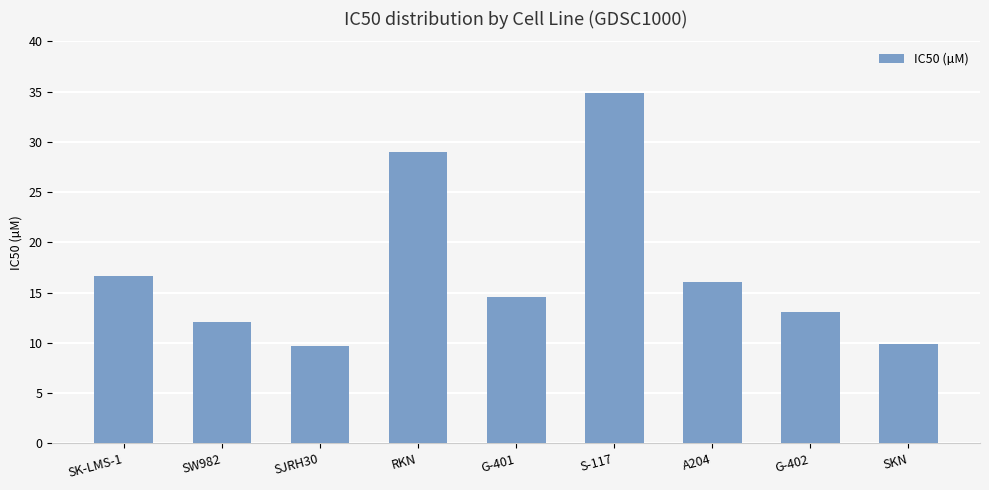

How many distinct data groups are displayed?

1